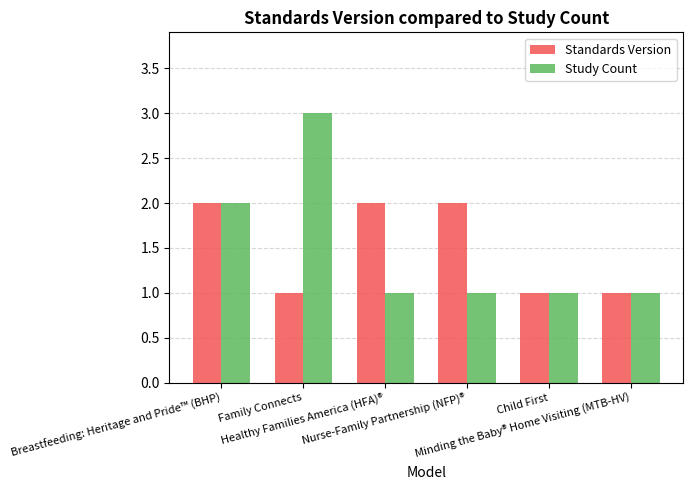

What is the maximum value for Study Count?

3